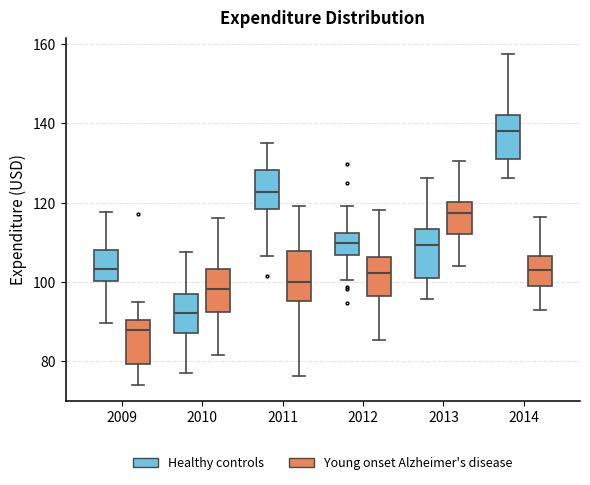

Reading left to right, transcribe this box plot: for each box, give where its median line is, the range the box spans, and where its two whiskers end, as read against the y-axis. The values are not printed on the chart, so give them approximately, as read against the axis.

2009 (Healthy controls): median 104, box 100 to 108, whiskers 90 to 118
2009 (Young onset Alzheimer's disease): median 88, box 80 to 90, whiskers 74 to 94
2010 (Healthy controls): median 92, box 88 to 98, whiskers 78 to 108
2010 (Young onset Alzheimer's disease): median 98, box 92 to 104, whiskers 82 to 116
2011 (Healthy controls): median 122, box 118 to 128, whiskers 106 to 134
2011 (Young onset Alzheimer's disease): median 100, box 96 to 108, whiskers 76 to 120
2012 (Healthy controls): median 110, box 106 to 112, whiskers 100 to 120
2012 (Young onset Alzheimer's disease): median 102, box 96 to 106, whiskers 86 to 118
2013 (Healthy controls): median 110, box 100 to 114, whiskers 96 to 126
2013 (Young onset Alzheimer's disease): median 118, box 112 to 120, whiskers 104 to 130
2014 (Healthy controls): median 138, box 132 to 142, whiskers 126 to 158
2014 (Young onset Alzheimer's disease): median 104, box 98 to 106, whiskers 94 to 116